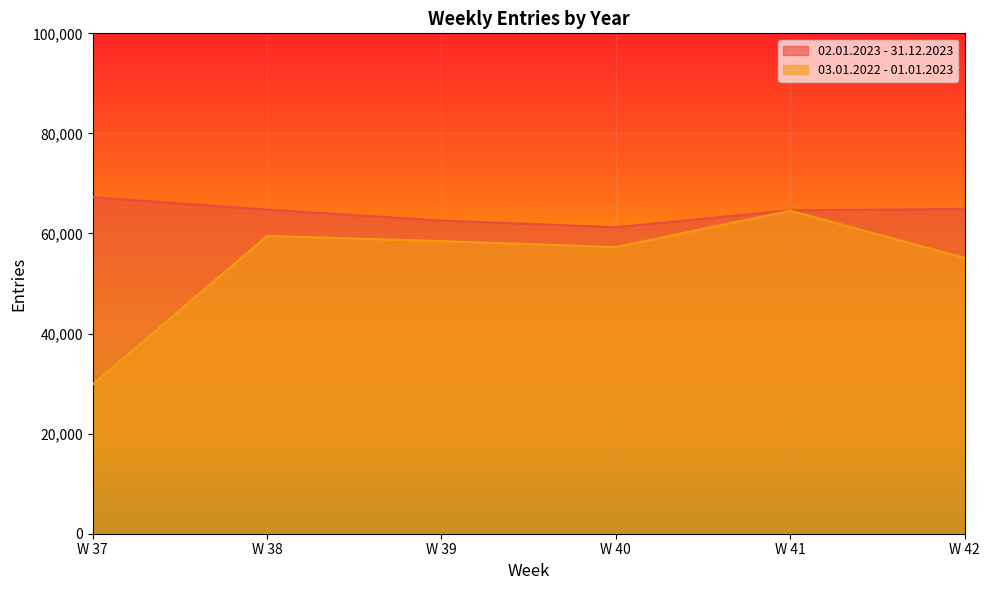

What are all the series names shown in the legend?

02.01.2023 - 31.12.2023, 03.01.2022 - 01.01.2023